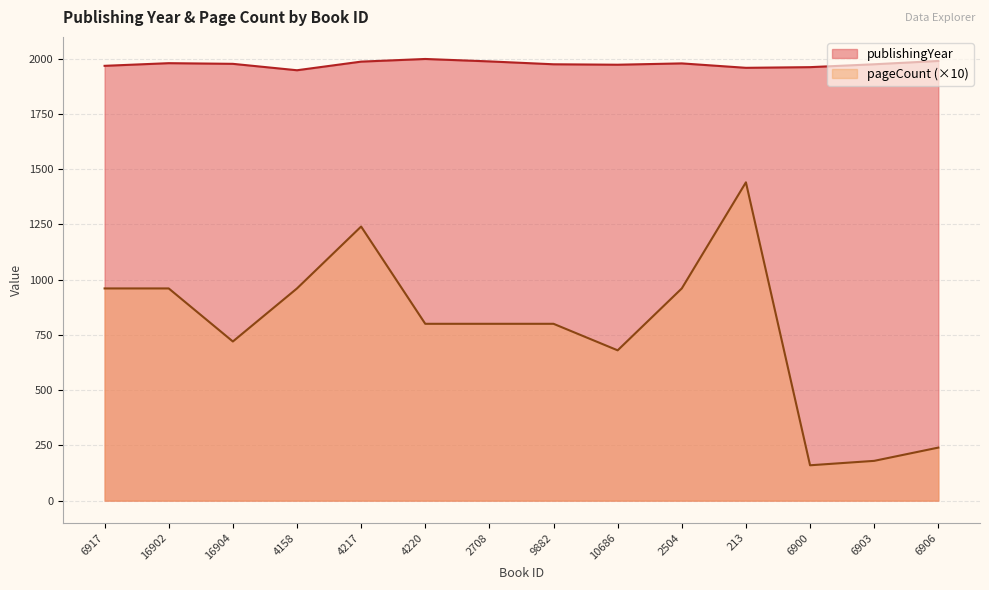

What are all the series names shown in the legend?

publishingYear, pageCount (×10)